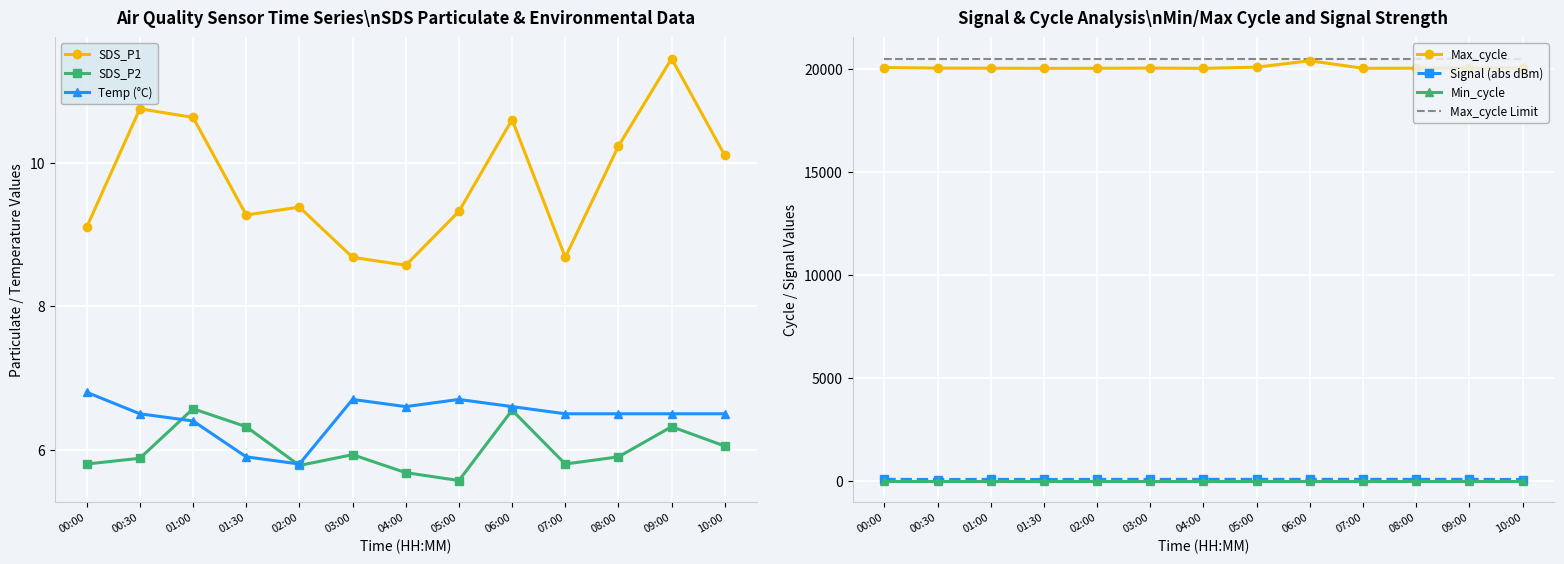

What is the label of the 4th point from the left?

01:30